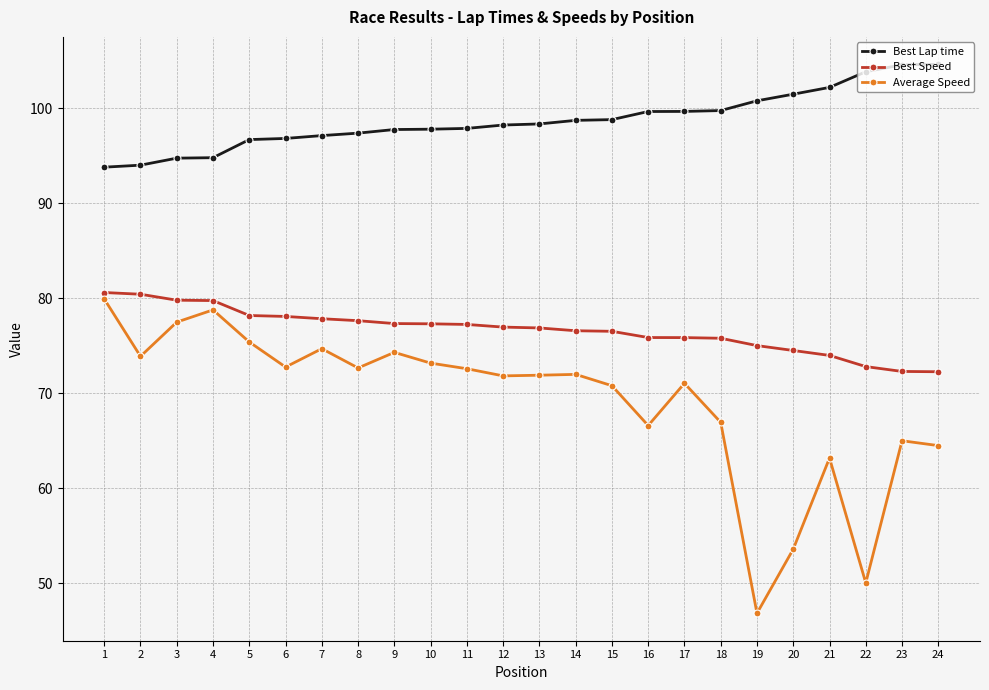

What is the highest value of the Average Speed series?

79.9